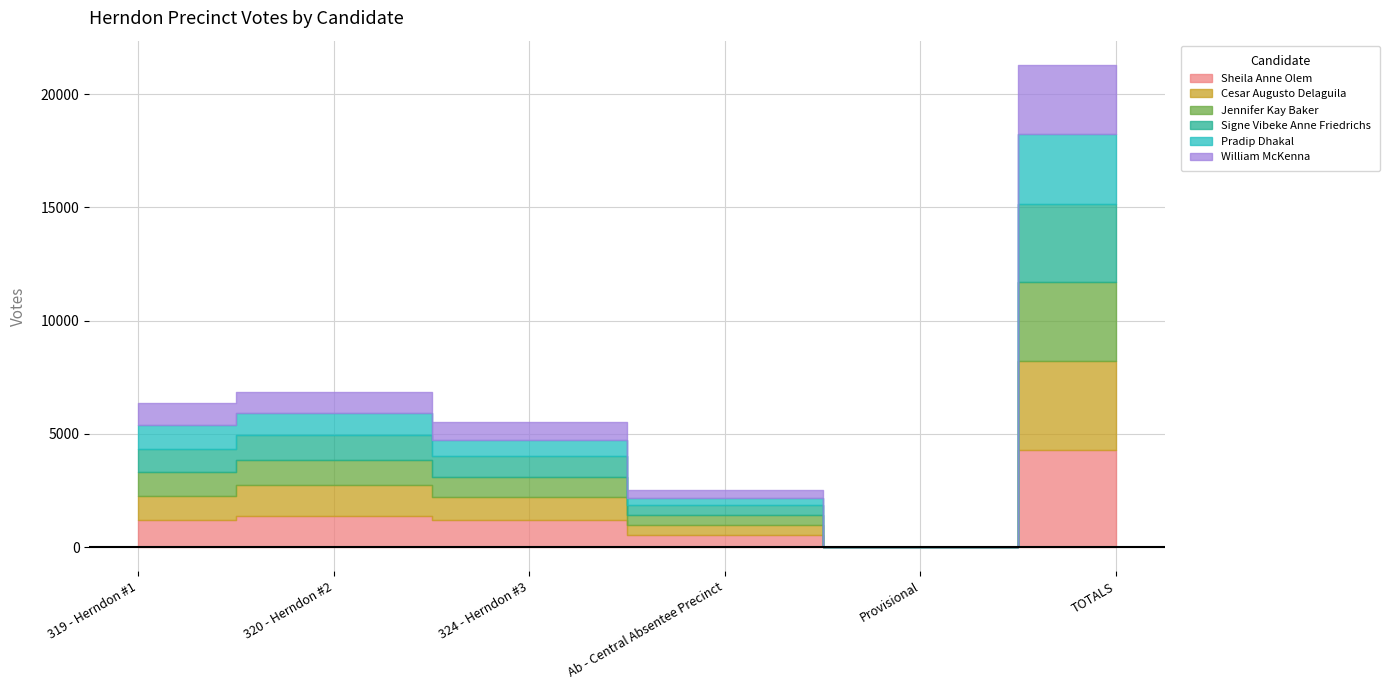

True or false: Cesar Augusto Delaguila has more than 1 interior local peaks.

False